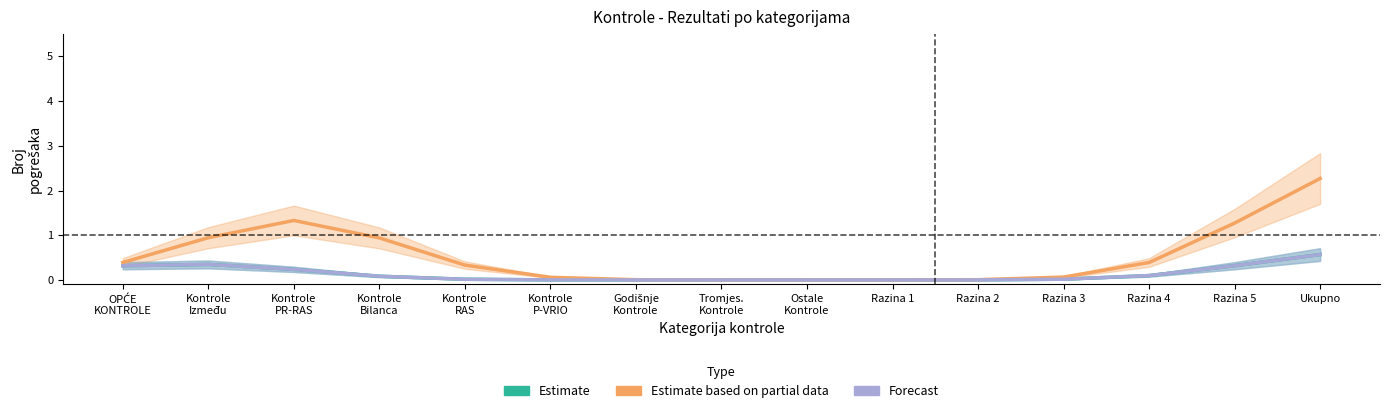

What is the average value of the Forecast series?

0.1